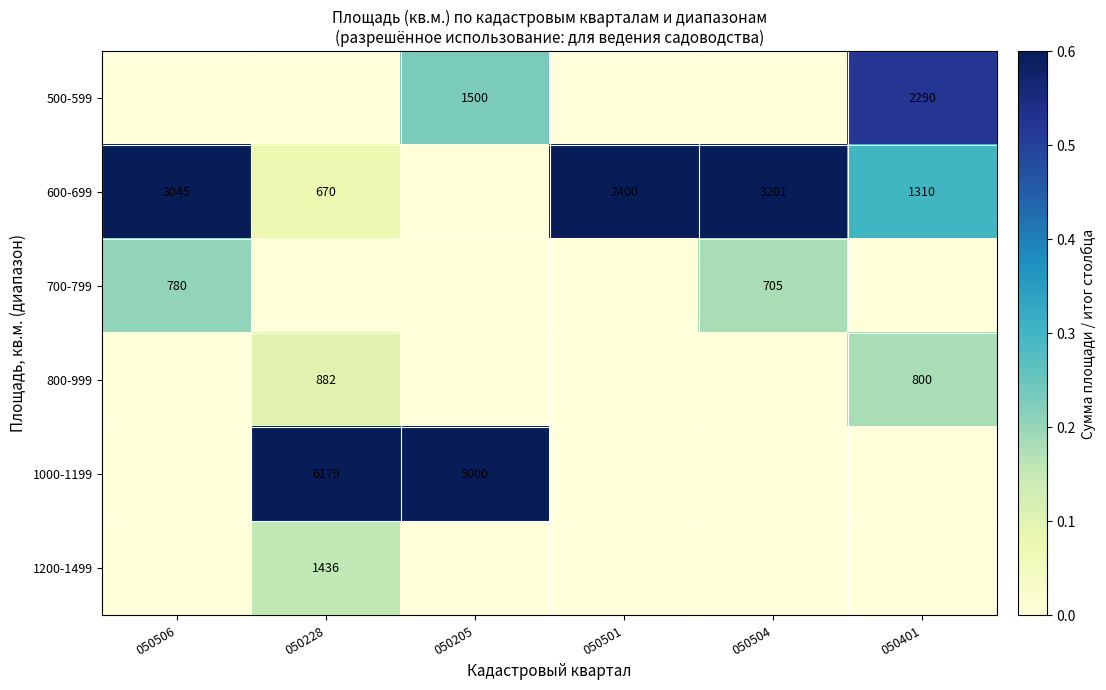

Is the value of 800-999 at 050401 greater than the value of 600-699 at 050401?

No